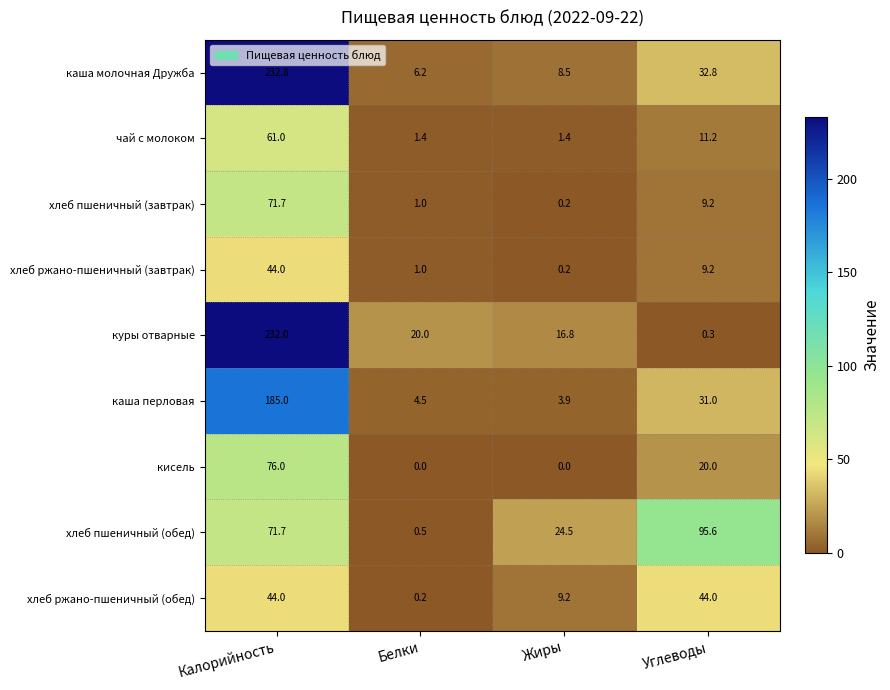

Where does the каша перловая series first go above 31?

Калорийность